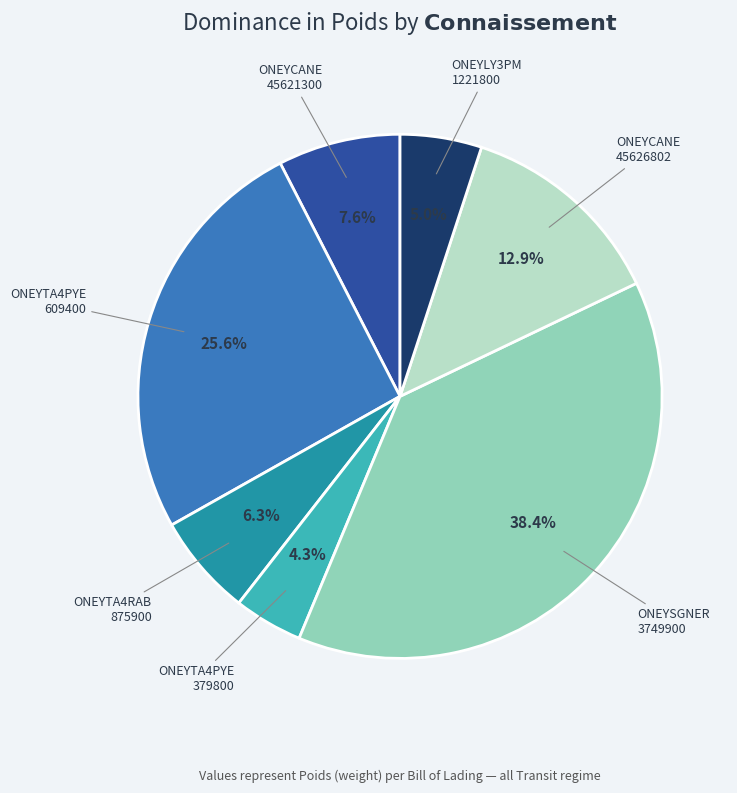

What percentage is NOT represented by ONEYCANE 45626802?

87.1%